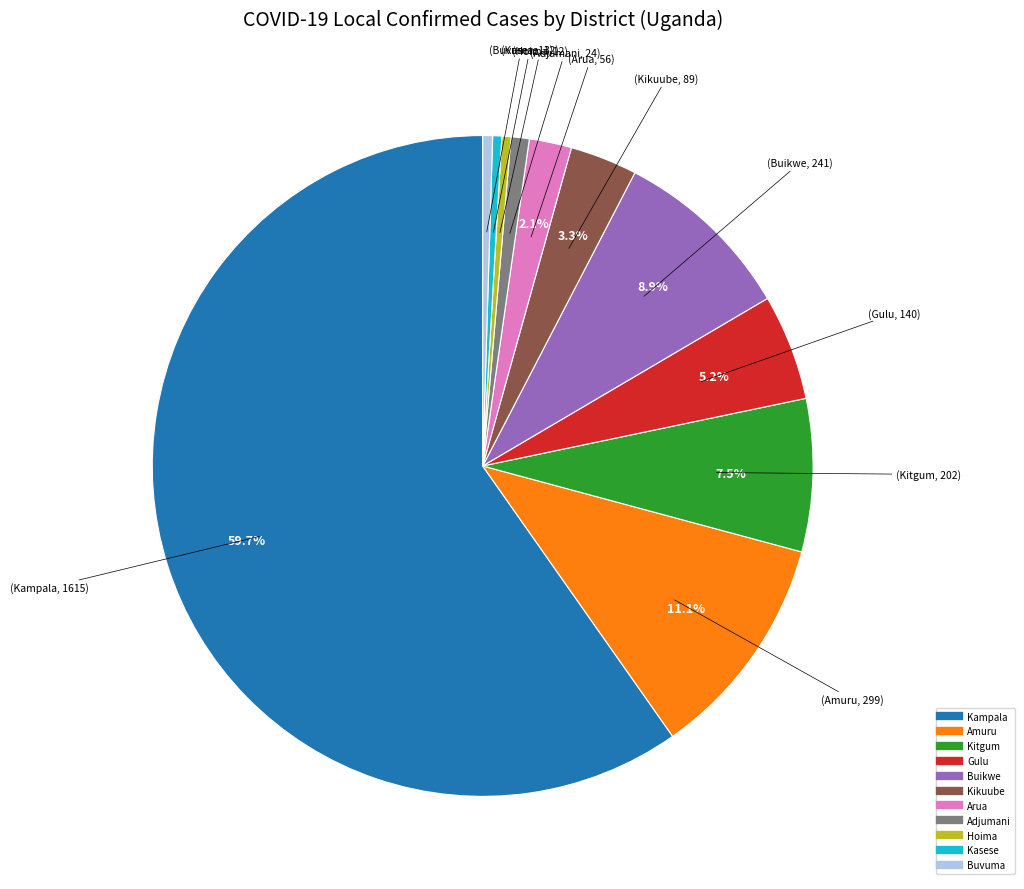

Is there a majority slice in this chart?

Yes